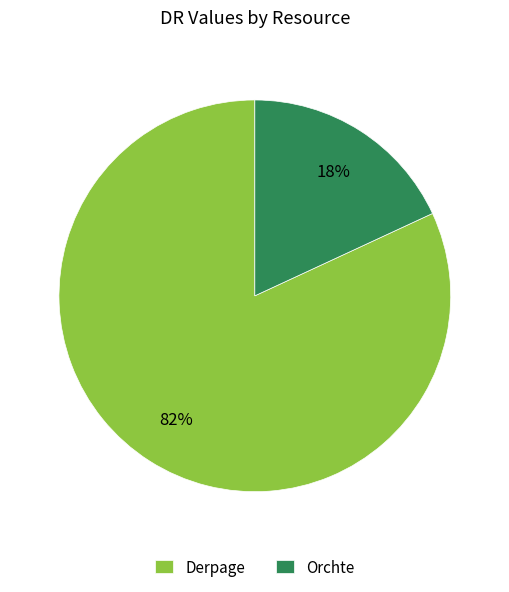

How many segments does this pie chart have?

2